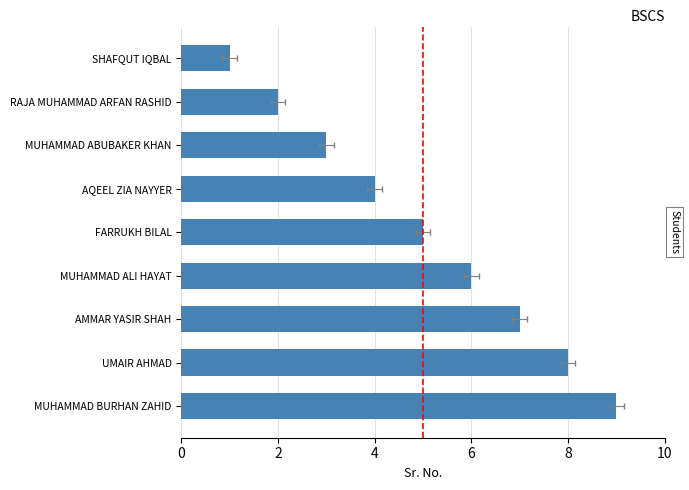

How many bars are there in total?

9